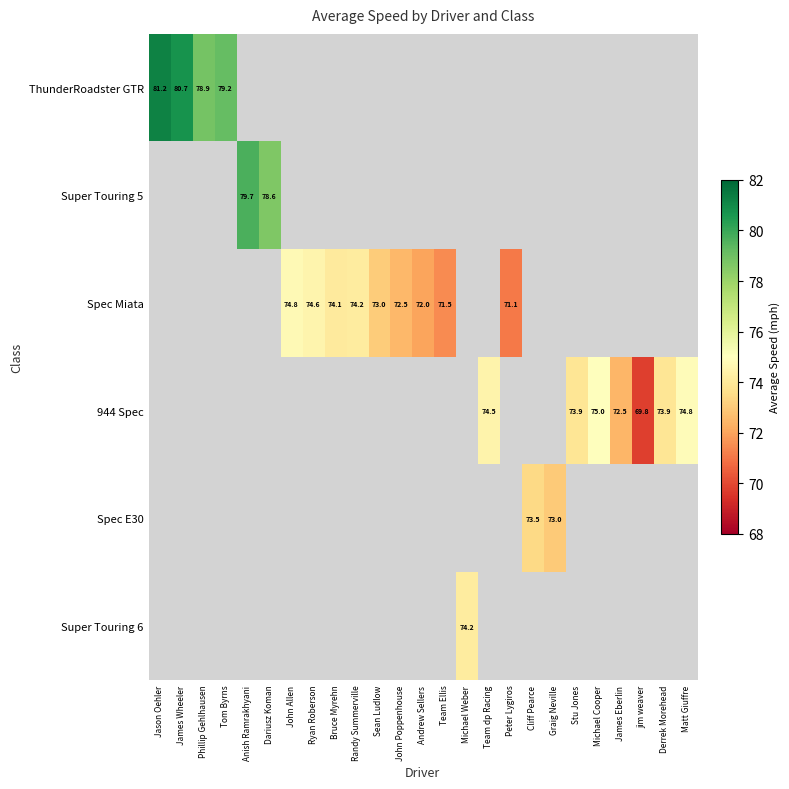

Where does the Spec Miata series first go above 73?

John Allen